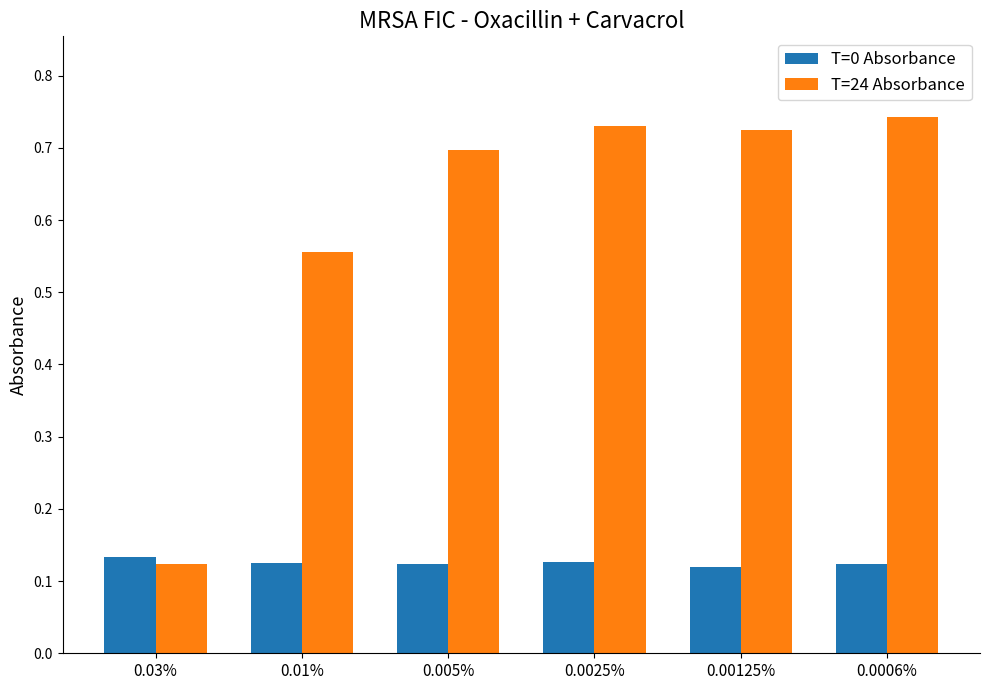

Which series has the widest spread of values?

T=24 Absorbance